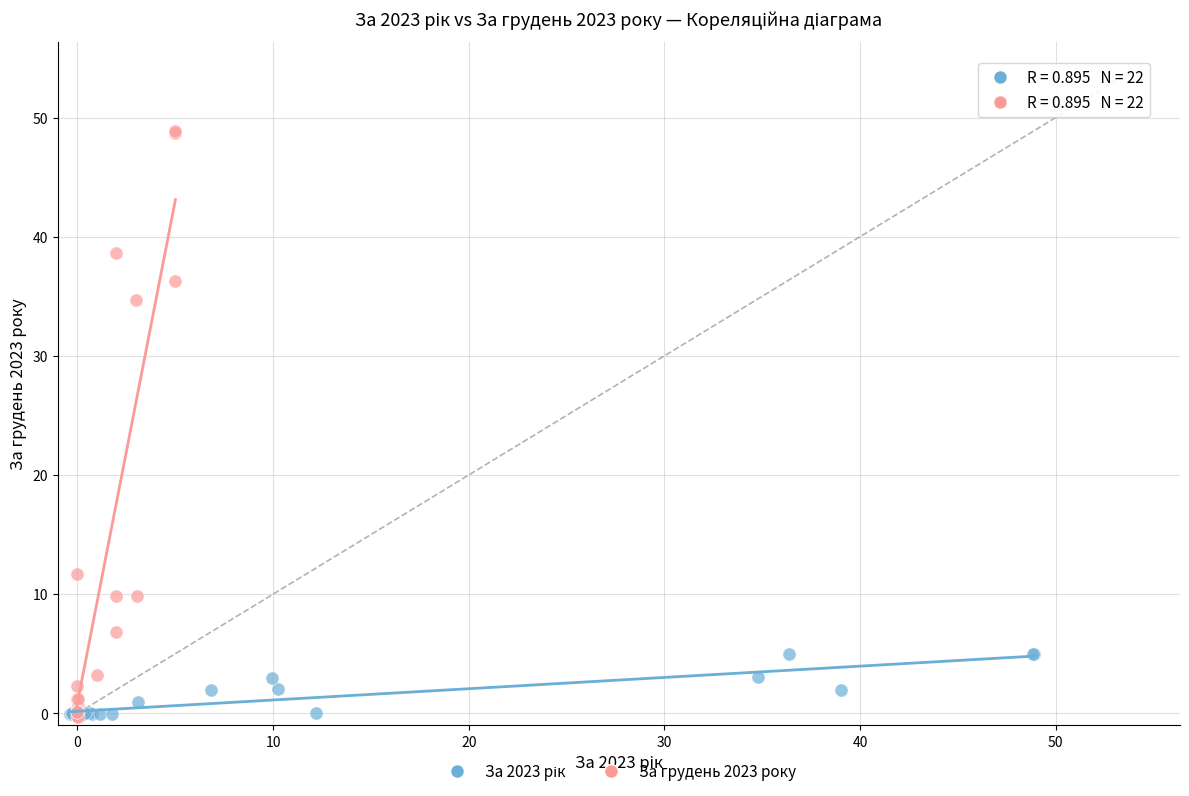

Which series contains the highest Y value?

За грудень 2023 року